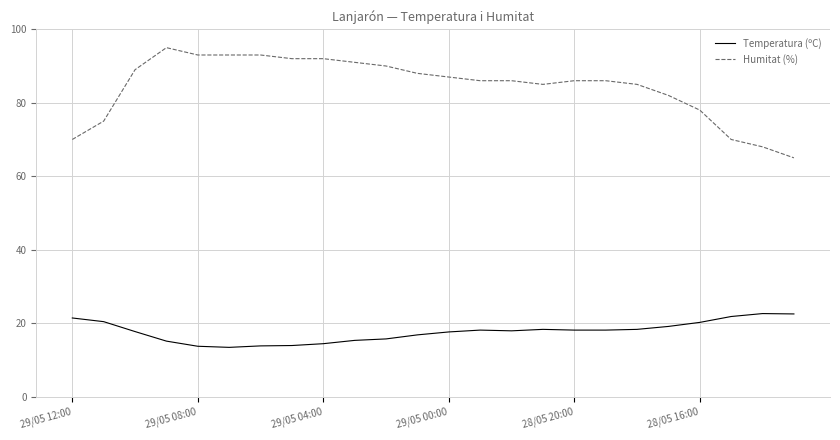

True or false: Temperatura (ºC) and Humitat (%) cross at least once.

False